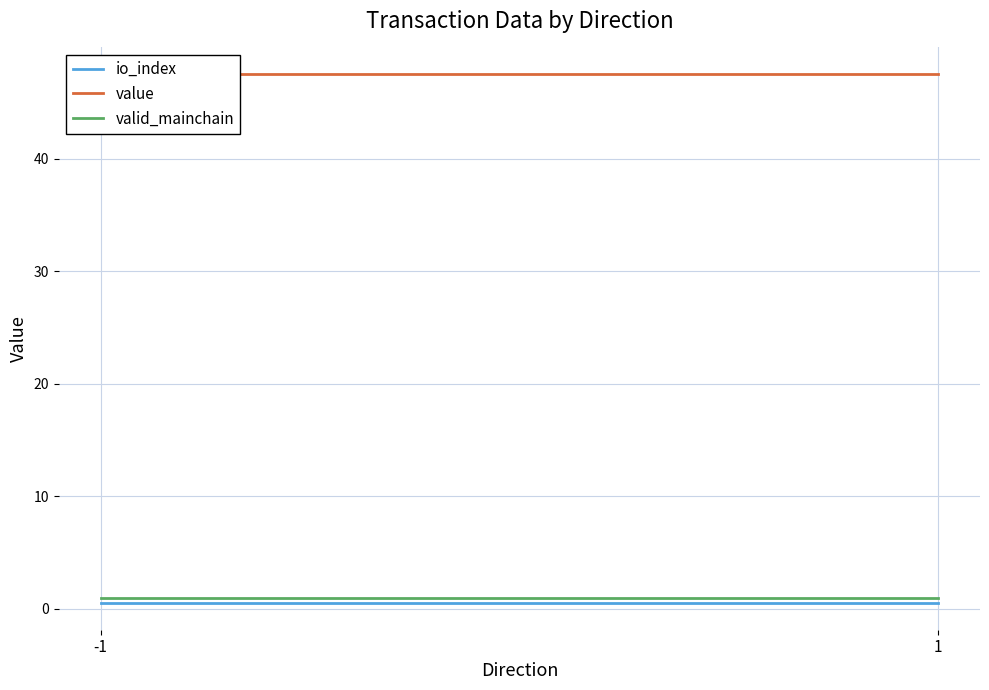

Between -1 and 1, which series saw the biggest shift?

io_index